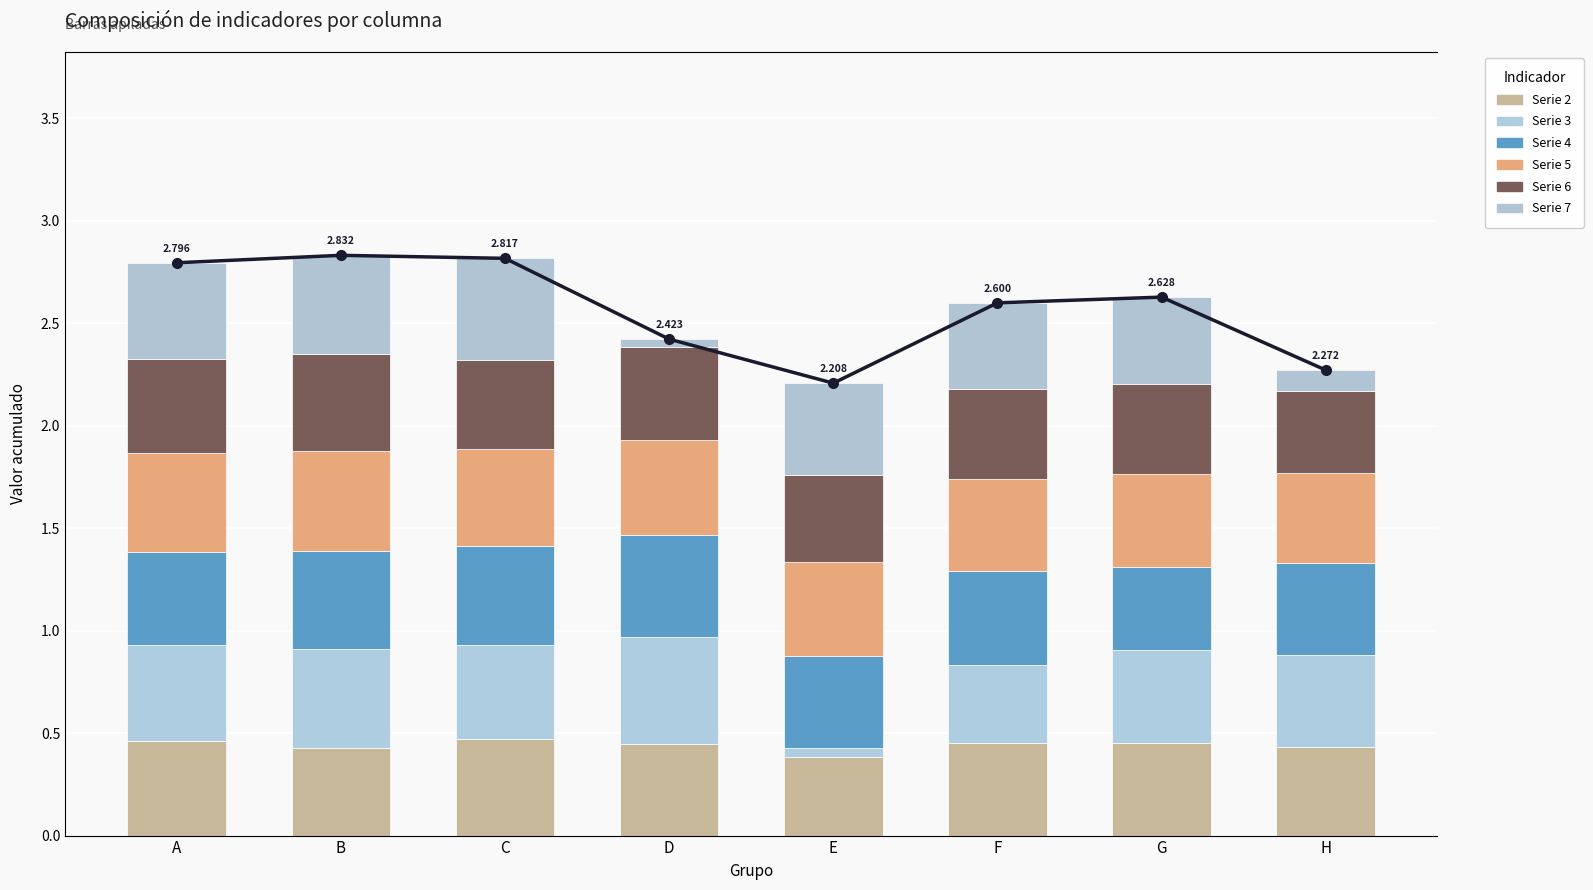

How many bars are there in total?

48